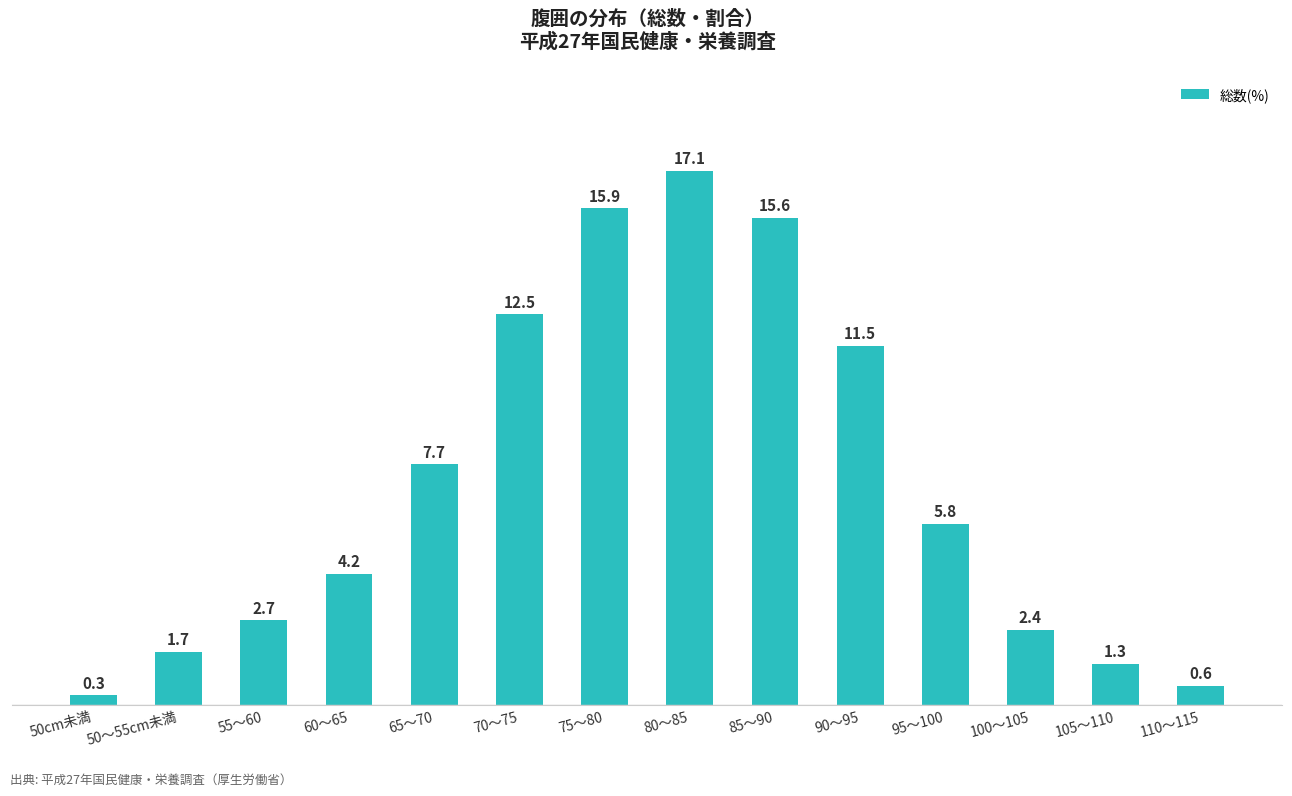

Does the chart contain any negative values?

No